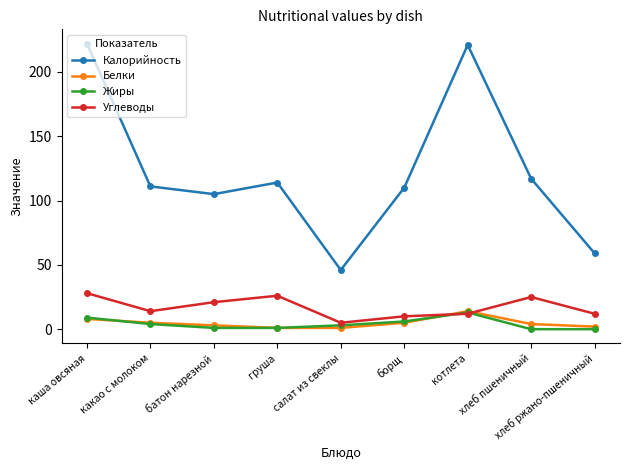

Which series has the largest total across all categories?

Калорийность